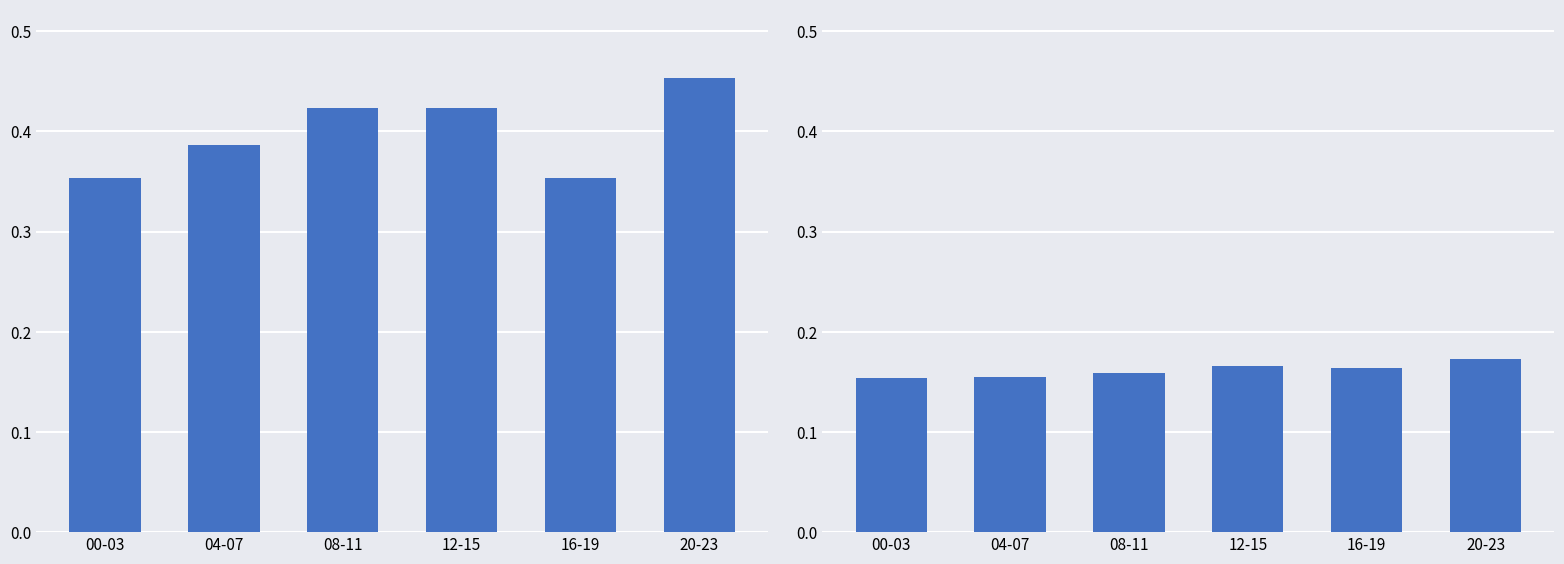

Does the chart contain any negative values?

No